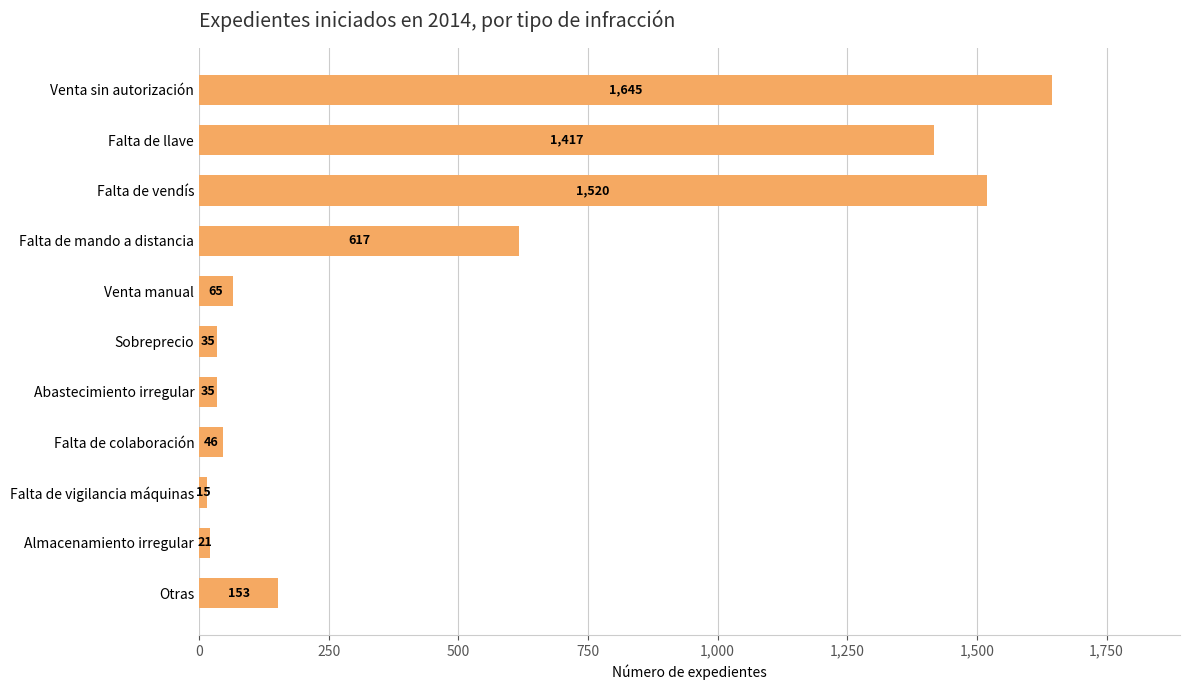

What is the smallest value displayed?

15